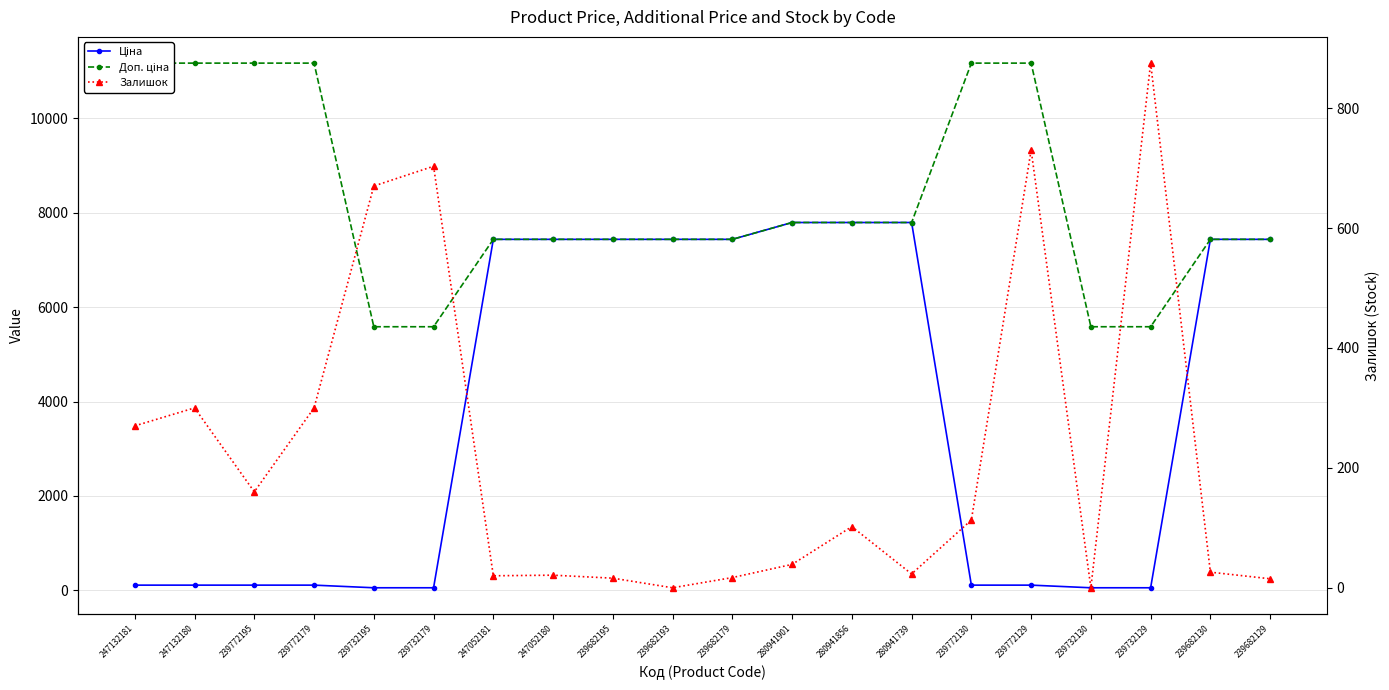

What position from the left is 239732179?

6